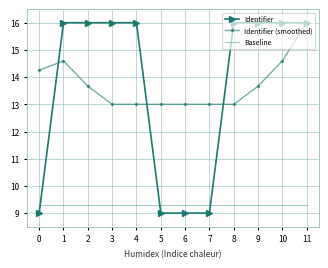

True or false: Baseline has a value of 9.3 at 3.

True